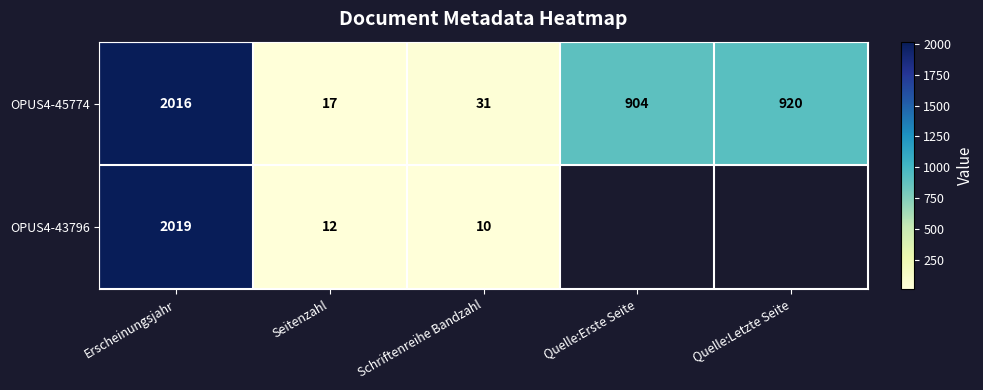

What is the lowest value of the OPUS4-45774 series?

17